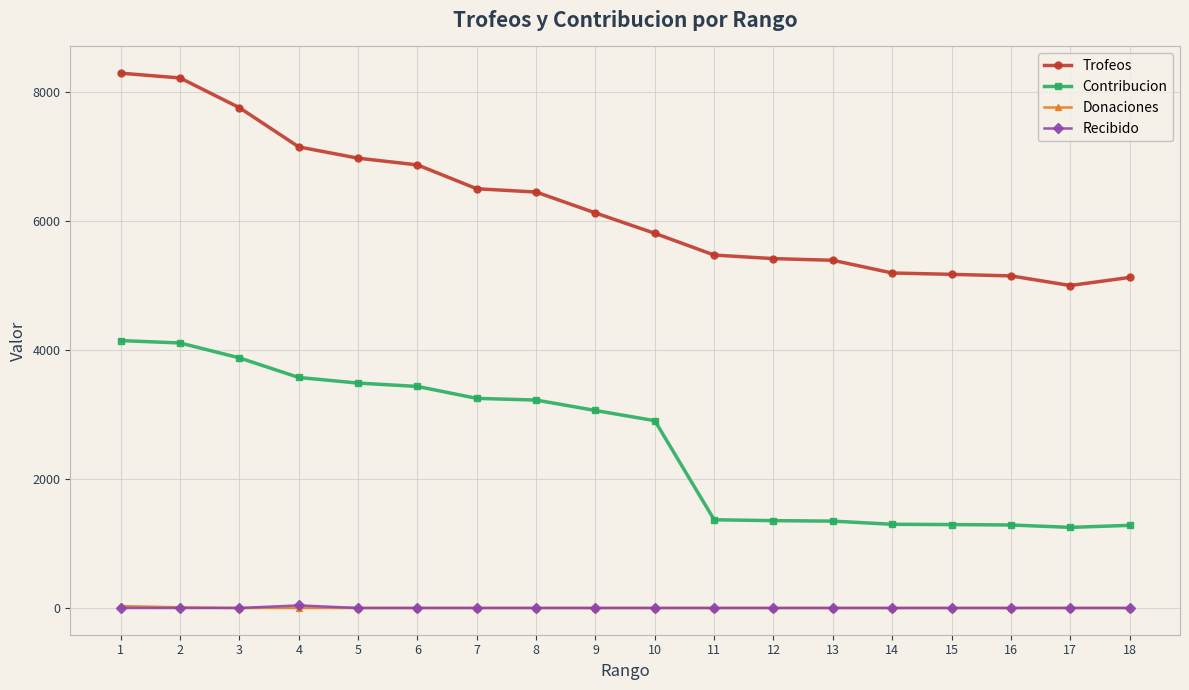

Where does the Trofeos series first go above 6125?

1